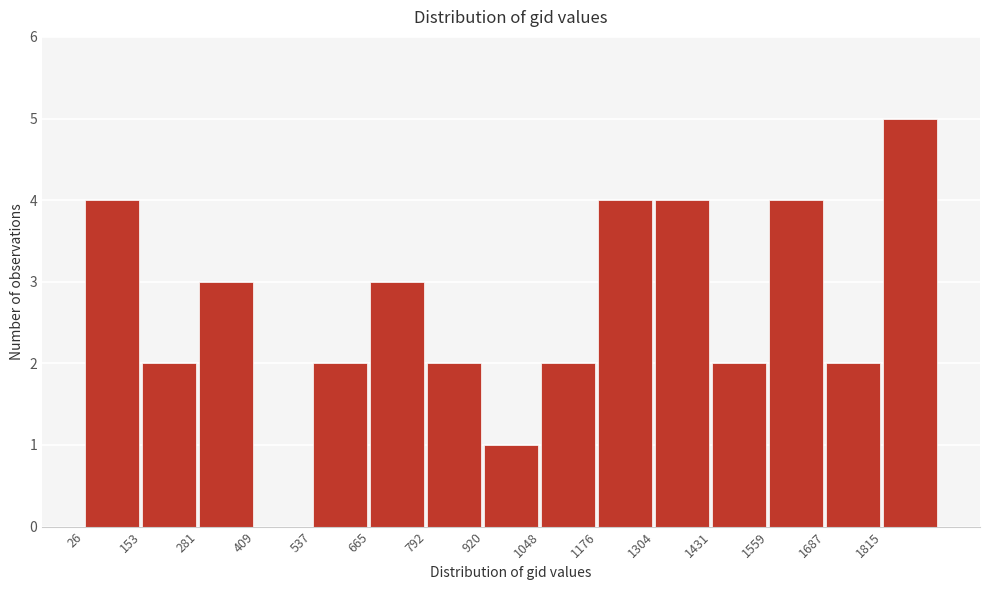

How tall is the bar that spans 1440 to 1560 on the x-axis? Neither the bar edges nor the heights are printed on the chart, so give them approximately, as read against the axes.

2